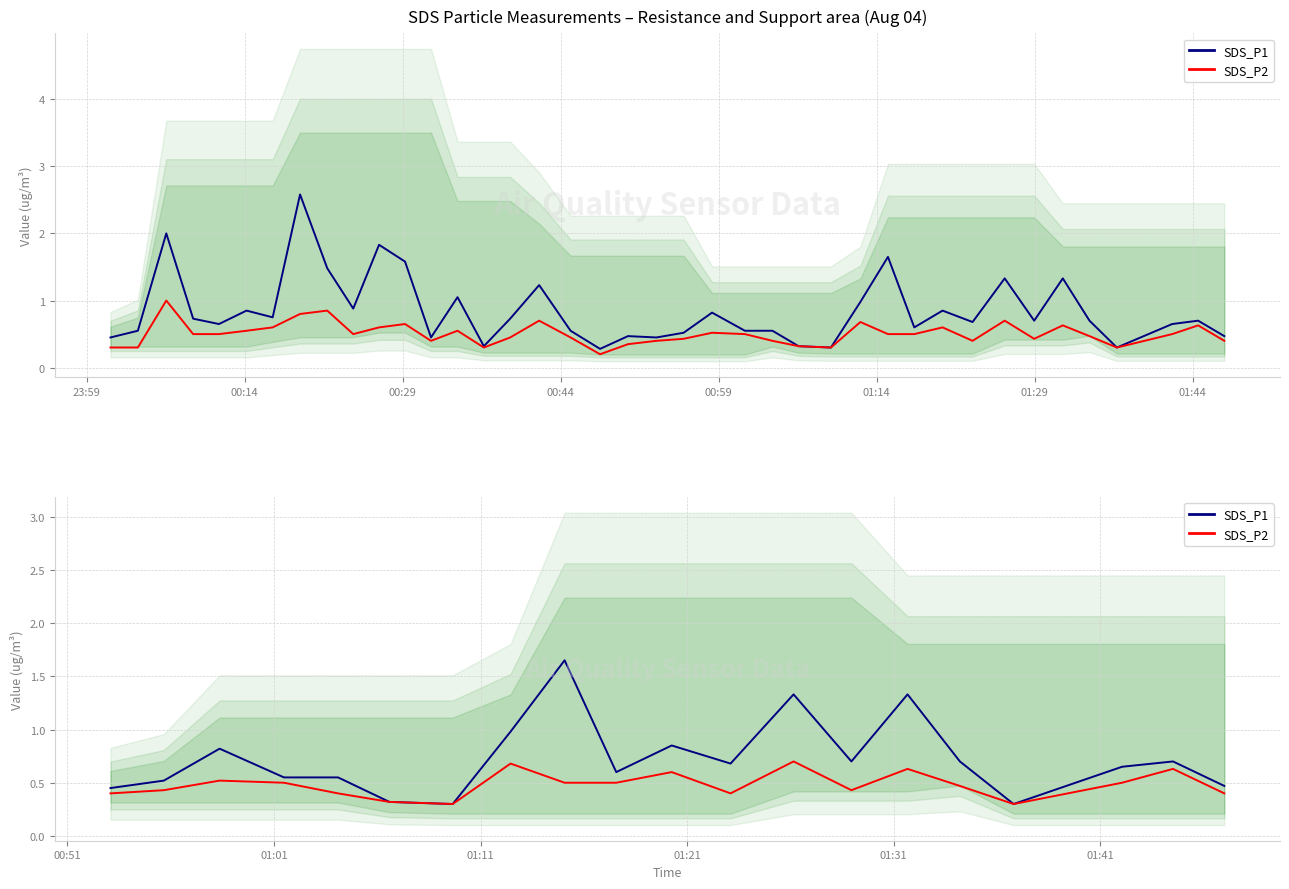

Which series has the largest total across all categories?

SDS_P1